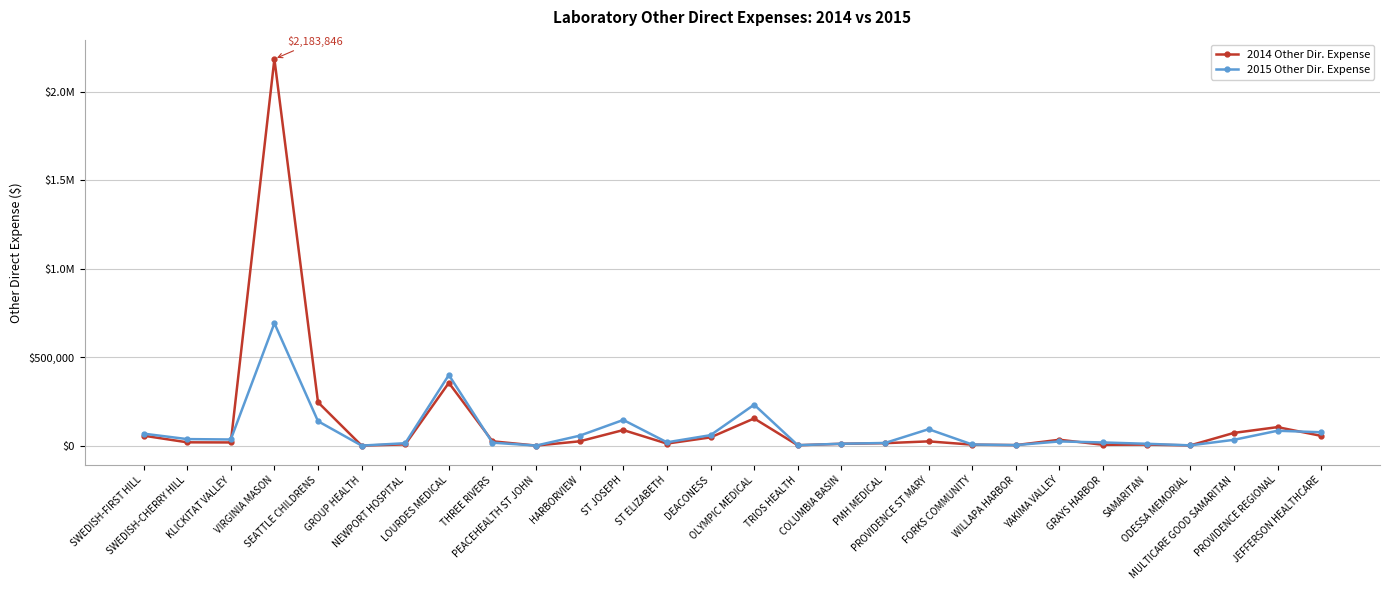

At which category is the sum across all series the highest?

VIRGINIA MASON